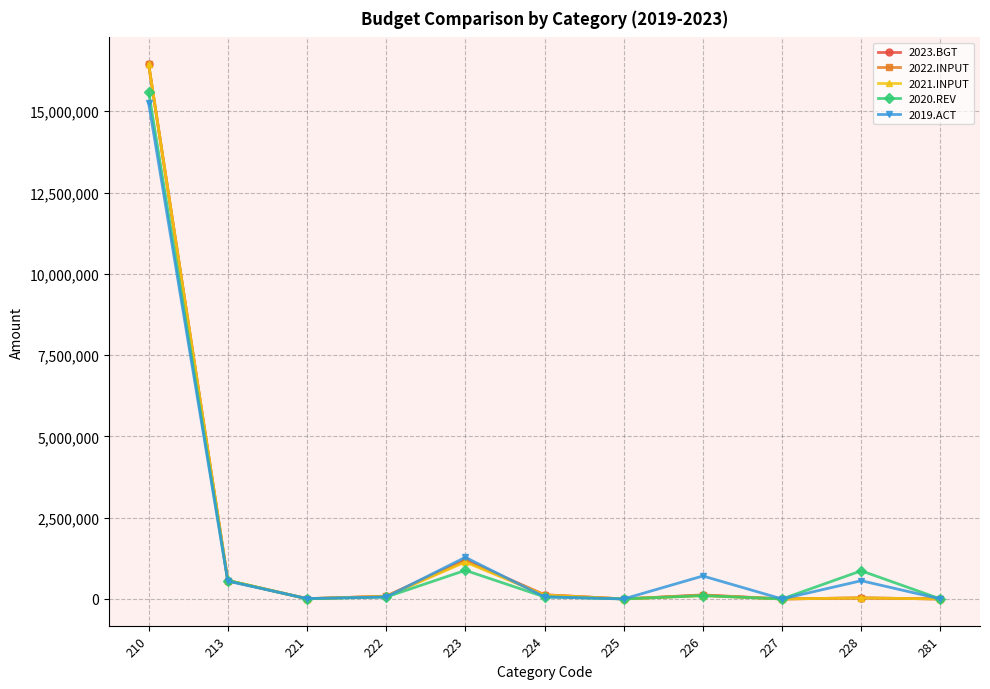

Which series changed the most between 223 and 281?

2019.ACT